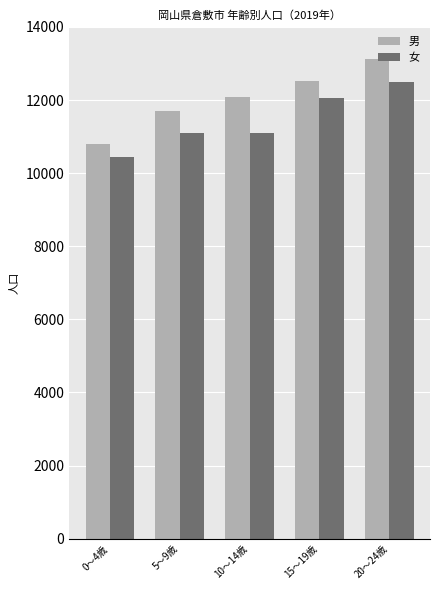

What is the average value of the 女 series?

11438